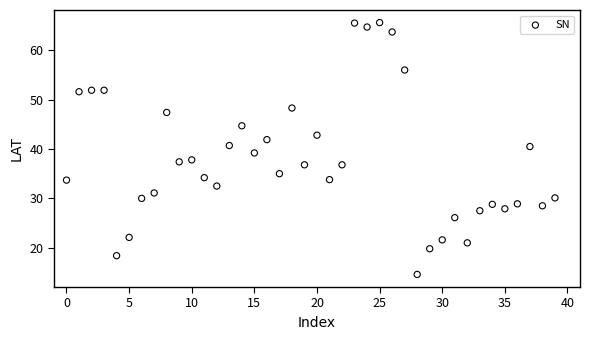

What is the range of Y values (max minus min)?

51.0